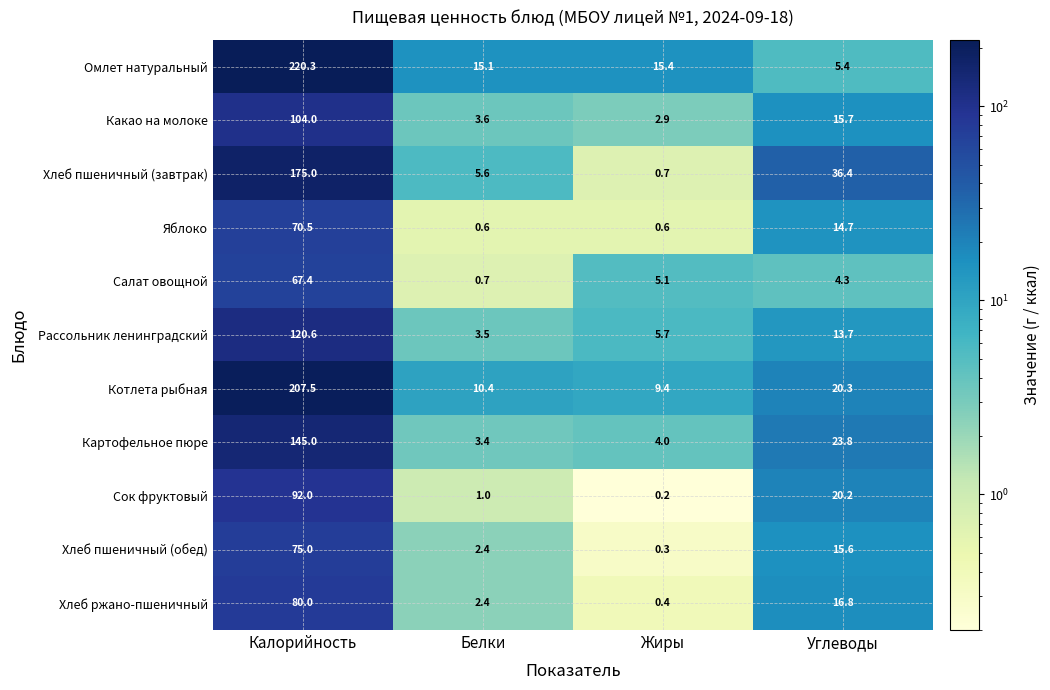

Which series changed the most between Калорийность and Жиры?

Омлет натуральный